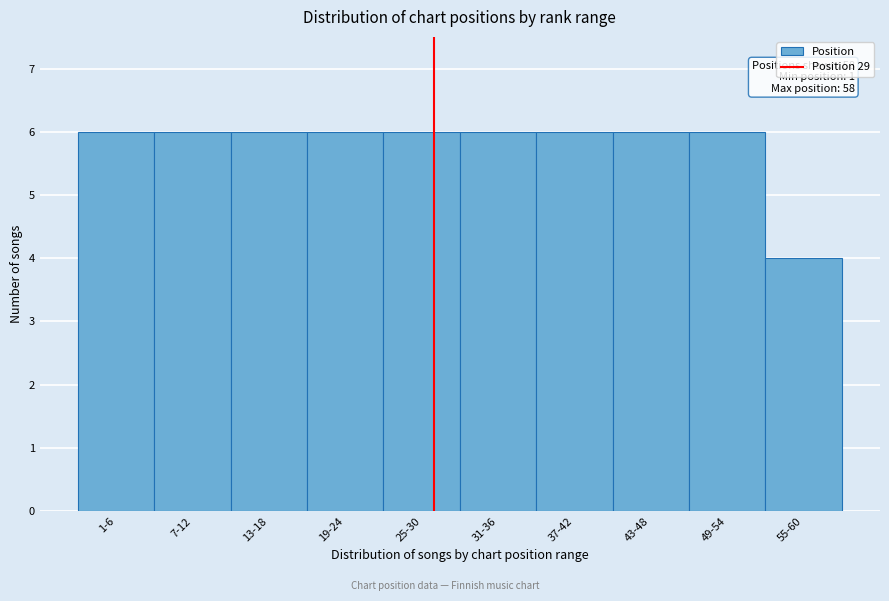

Reading left to right, transcribe all the data shown in this chart.

1-6=6	7-12=6	13-18=6	19-24=6	25-30=6	31-36=6	37-42=6	43-48=6	49-54=6	55-60=4